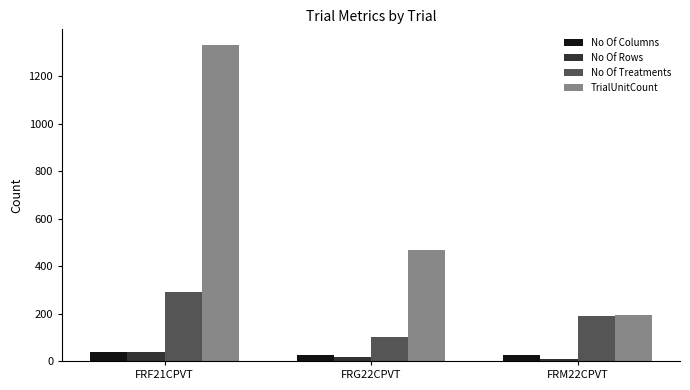

What is the value of the No Of Rows bar at the 2nd from the left?

18